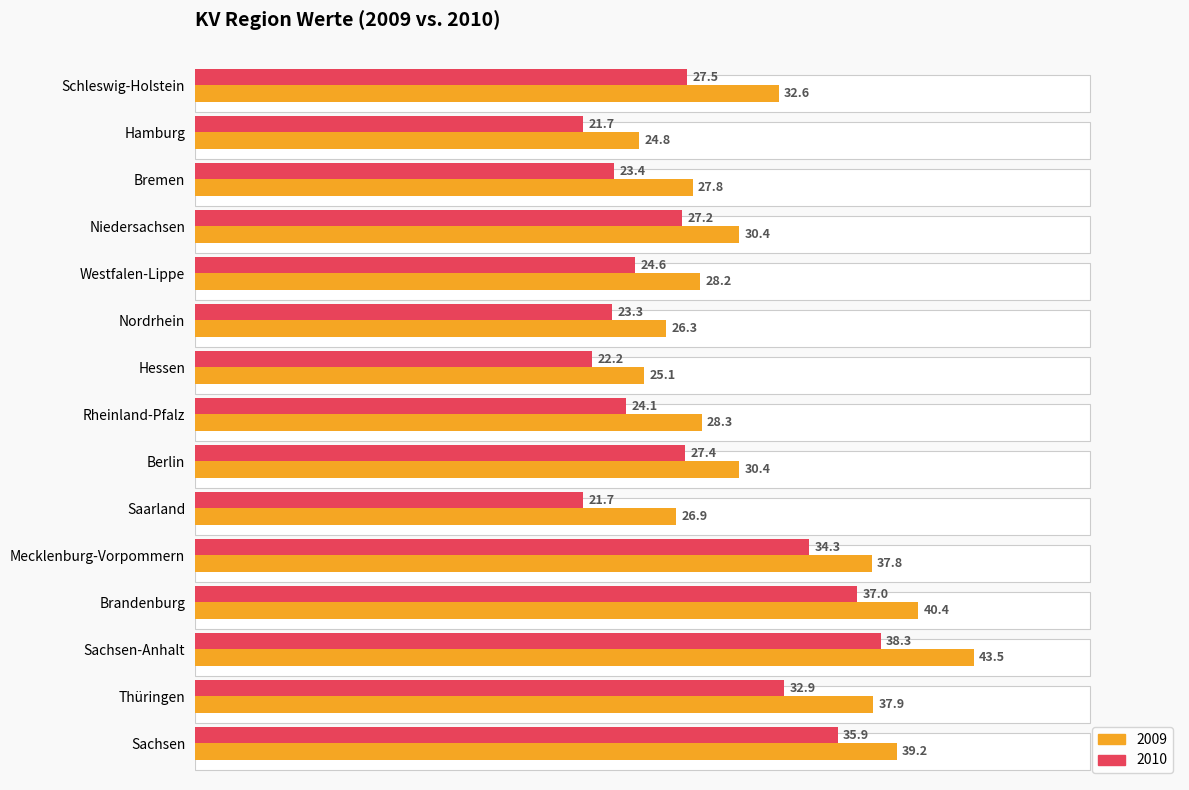

At which category is the sum across all series the highest?

Sachsen-Anhalt